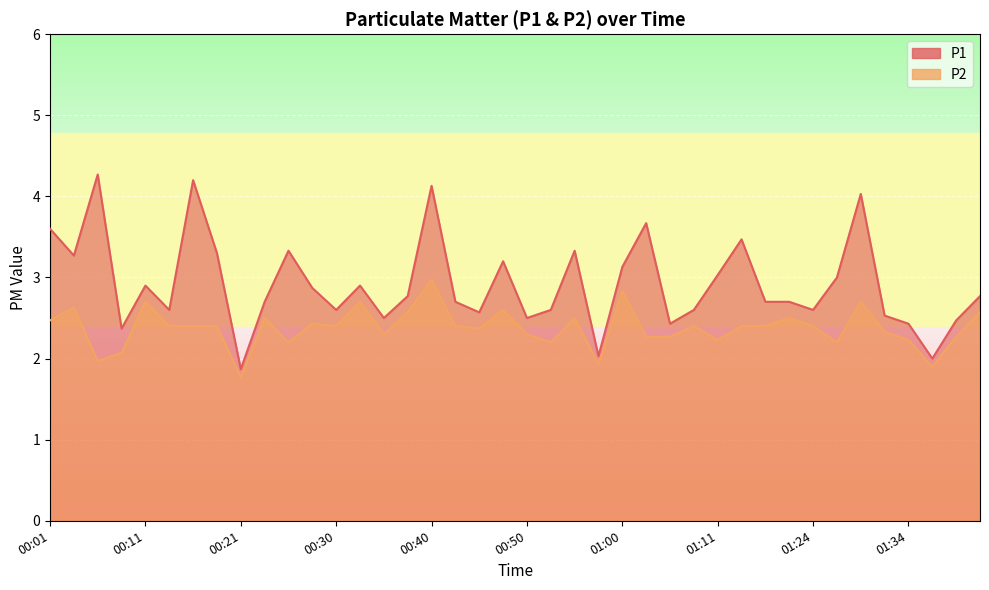

What position from the right is 00:55?

18